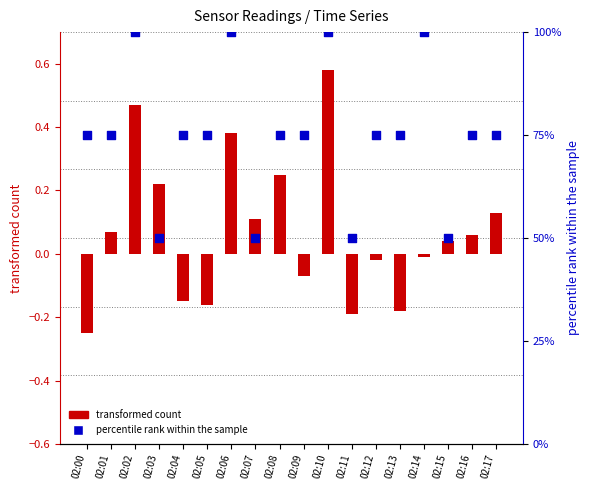

Is the value of transformed count at 02:07 greater than the value of percentile rank within the sample at 02:10?

No